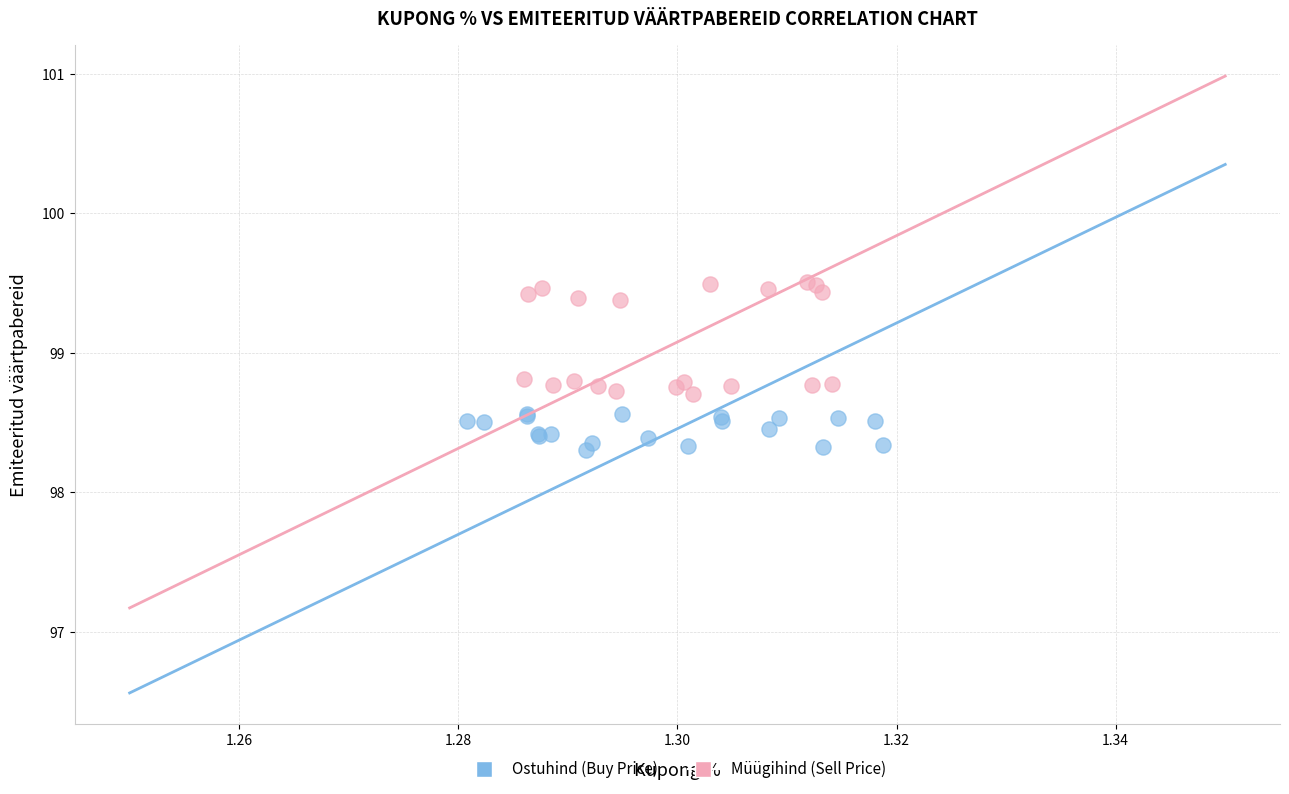

Which series contains the highest Y value?

Müügihind (Sell Price)